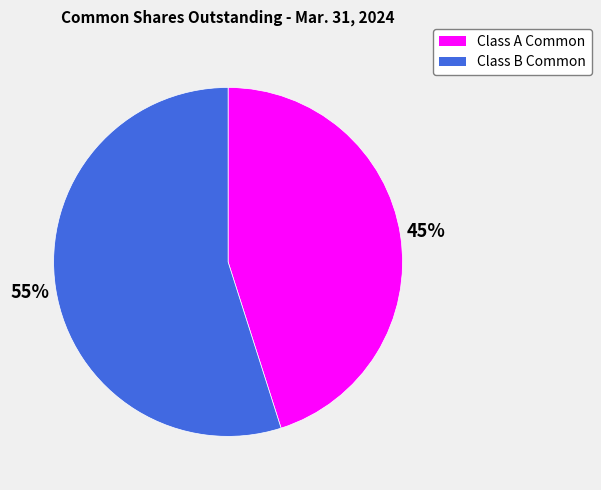

How many segments does this pie chart have?

2